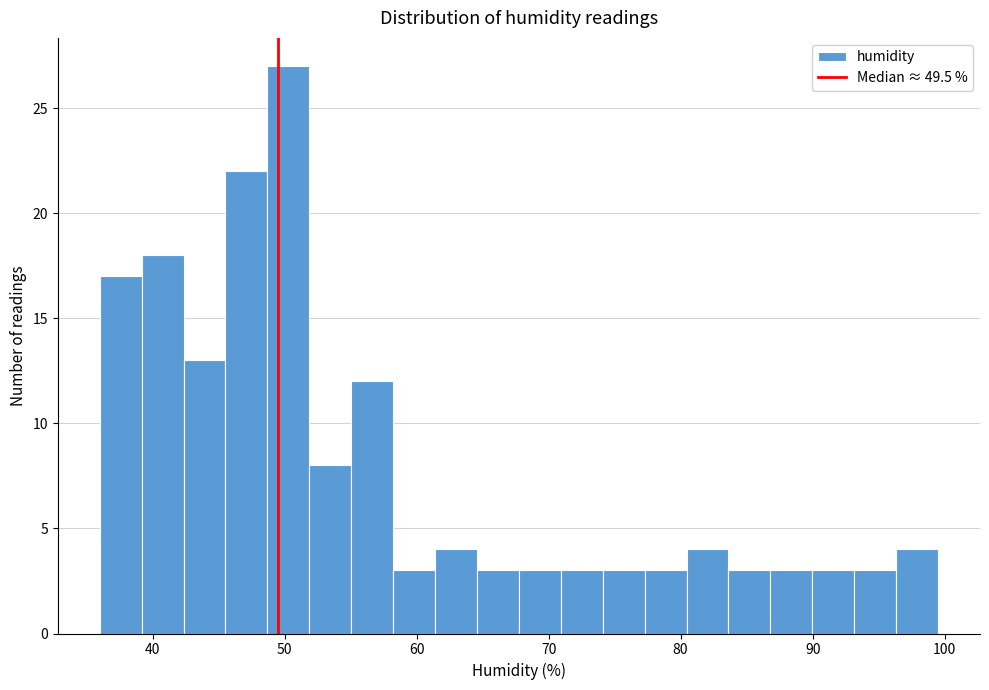

Around what value on the x-axis is the tallest bar? Give the approximate position of its centre, as read against the axis.

50